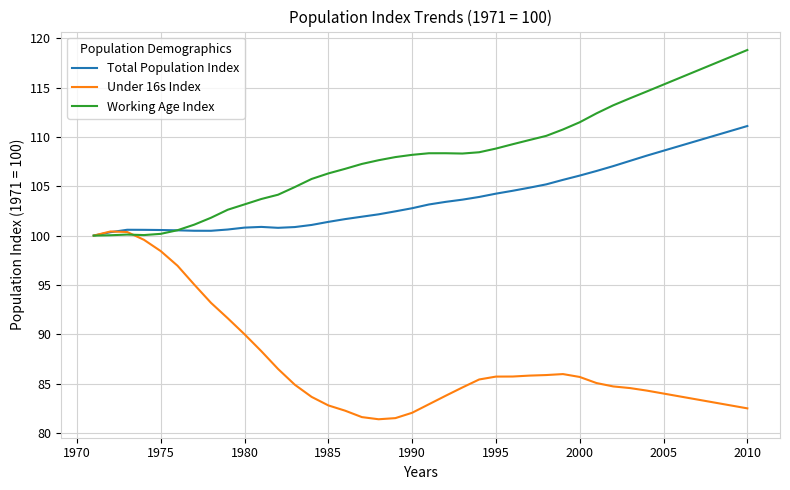

Rank the series by their average value, from lowest to highest.

Under 16s Index, Total Population Index, Working Age Index